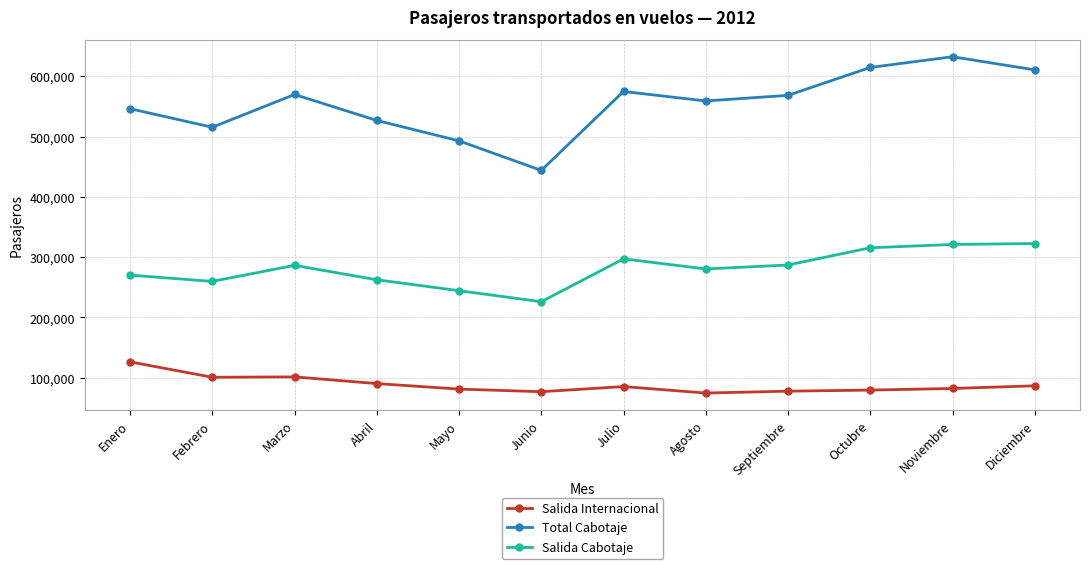

List the series in order of their peak value, highest first.

Total Cabotaje, Salida Cabotaje, Salida Internacional